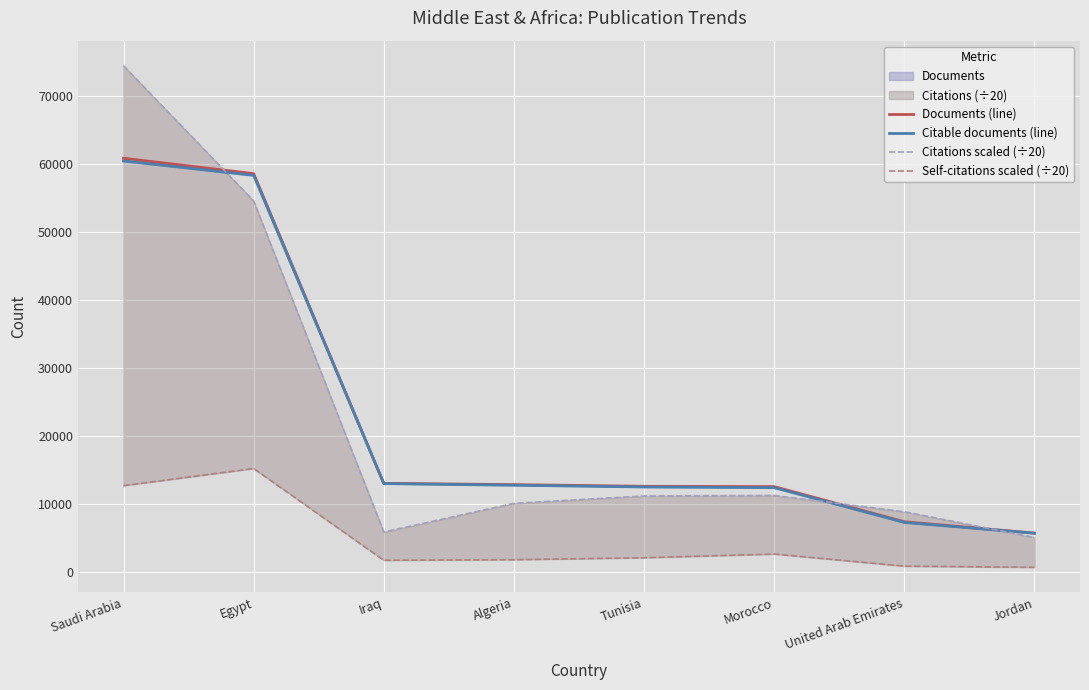

At Morocco, list the series in order from largest to smallest.

Documents (line), Citable documents (line), Citations scaled (÷20), Self-citations scaled (÷20)